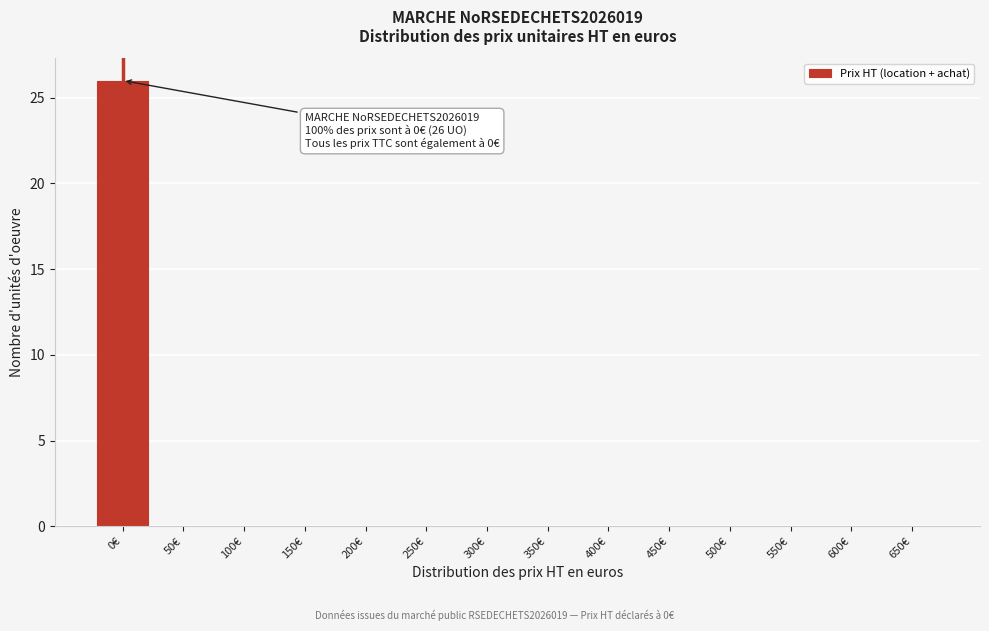

Reading left to right, transcribe all the data shown in this chart.

0€=26	50€=0	100€=0	150€=0	200€=0	250€=0	300€=0	350€=0	400€=0	450€=0	500€=0	550€=0	600€=0	650€=0